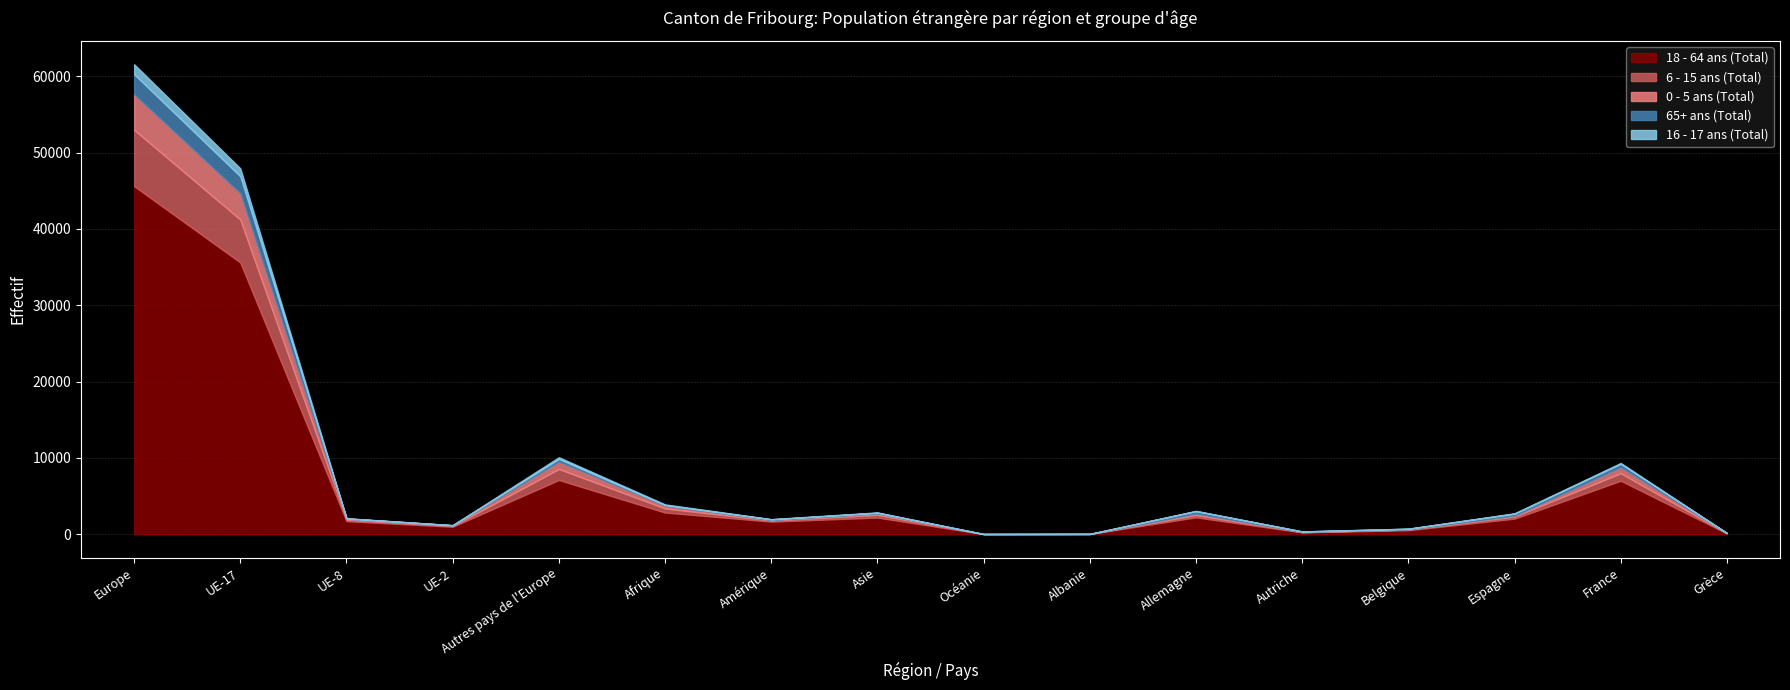

True or false: 18 - 64 ans (Total) and 16 - 17 ans (Total) cross at least once.

False